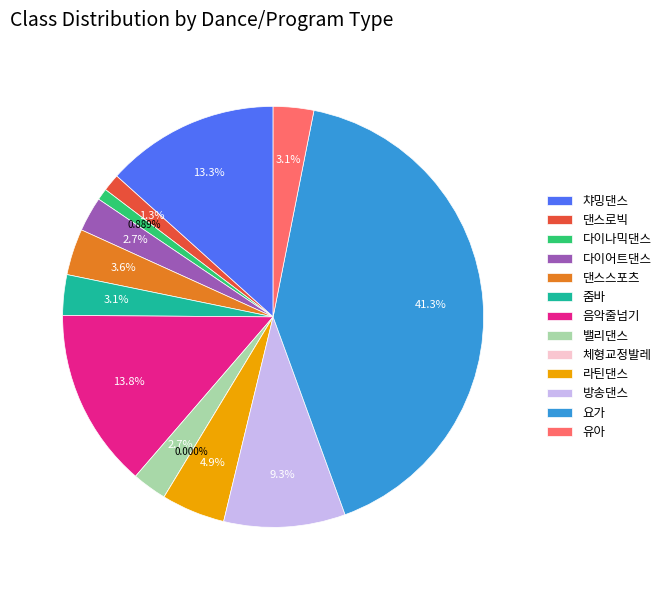

Approximately how many times larger is the value at 음악줄넘기 compared to 유아?

4.4